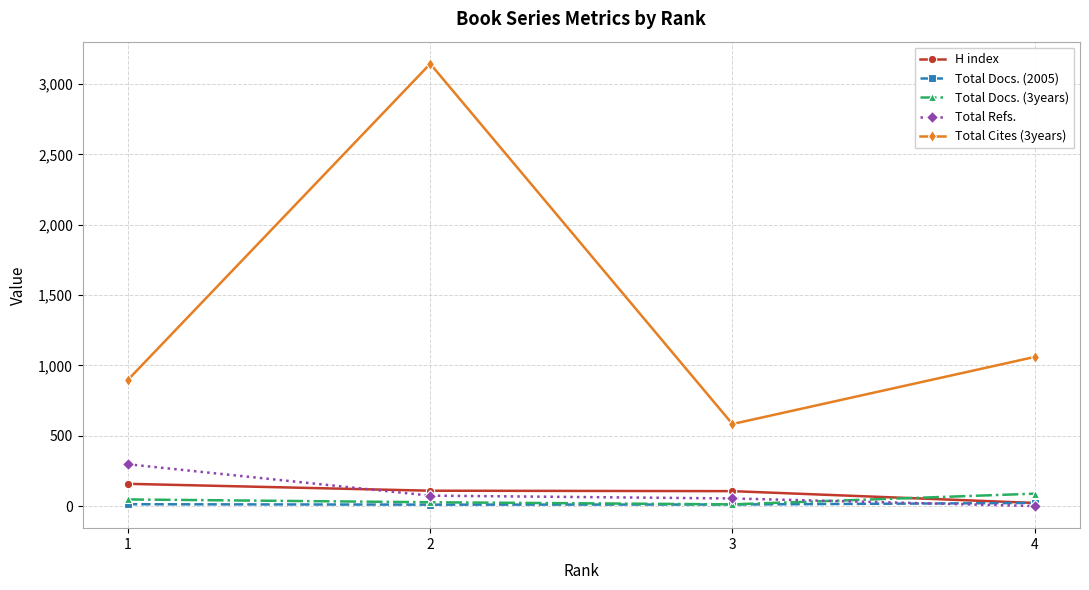

Which series has the largest total across all categories?

Total Cites (3years)